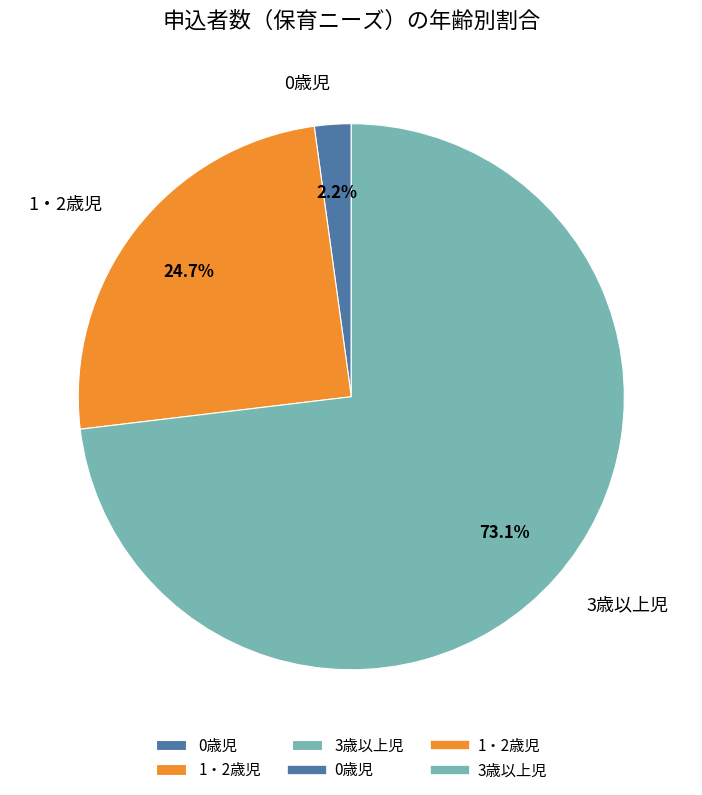

True or false: 0歳児 accounts for 2% of the total.

True